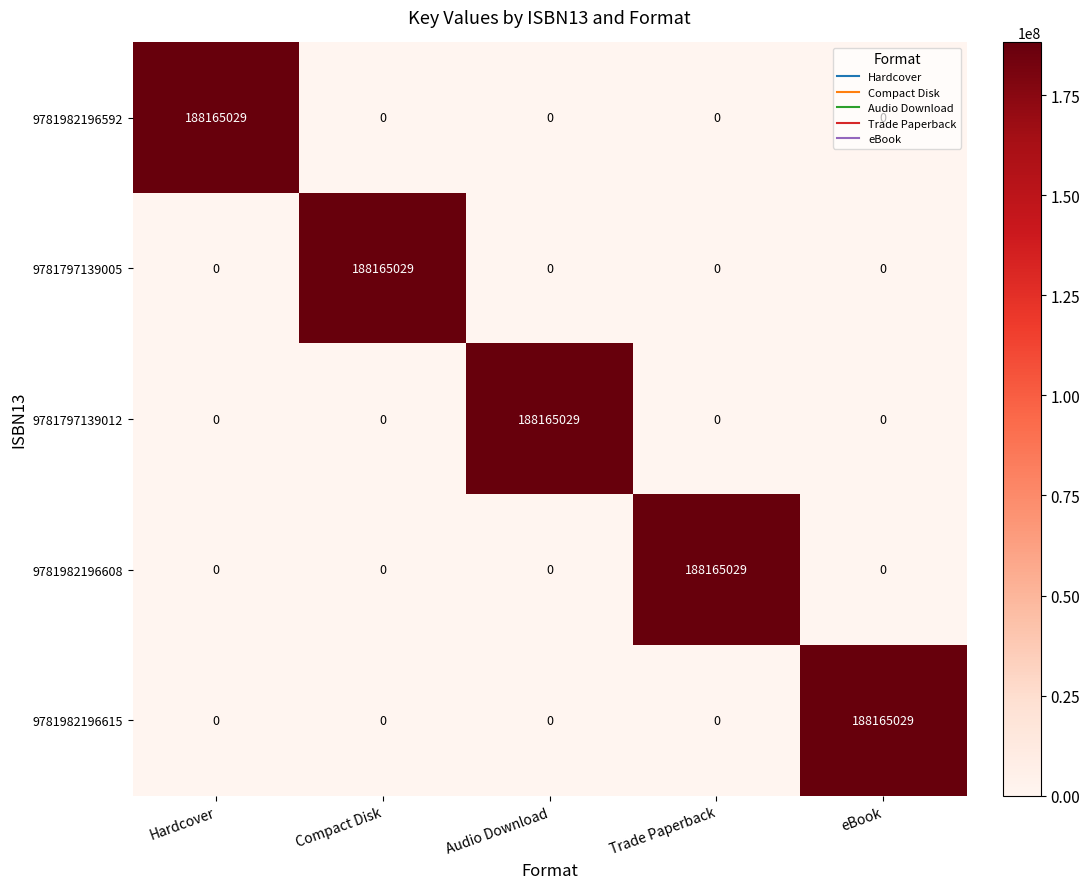

What is the maximum value for 9781797139012?

188165029